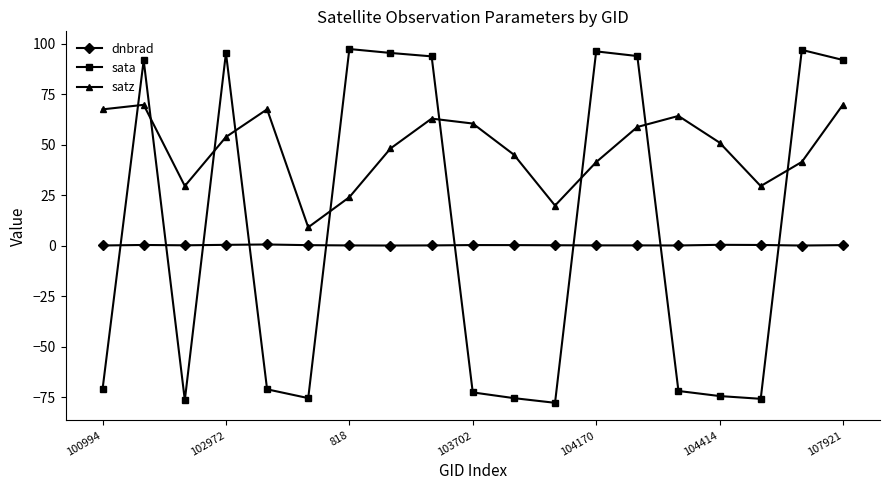

What is the value of the satz point at the 3rd from the left?

29.5